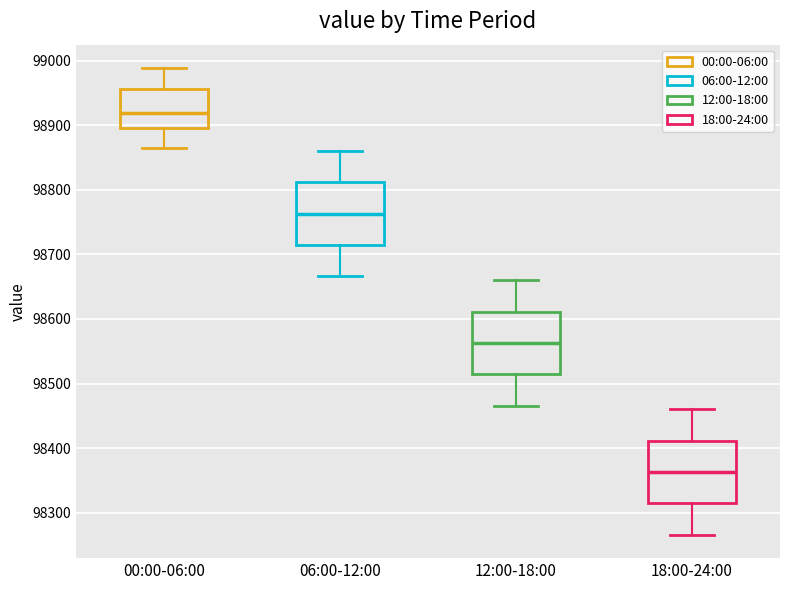

Reading left to right, read every box against the y-axis: the position of its median line, the range the box covers, and the ends of its whiskers. The values are not printed on the chart, so give them approximately, as read against the axis.

00:00-06:00: median 98920, box 98900 to 98960, whiskers 98860 to 98990
06:00-12:00: median 98760, box 98710 to 98810, whiskers 98670 to 98860
12:00-18:00: median 98560, box 98510 to 98610, whiskers 98470 to 98660
18:00-24:00: median 98360, box 98310 to 98410, whiskers 98270 to 98460